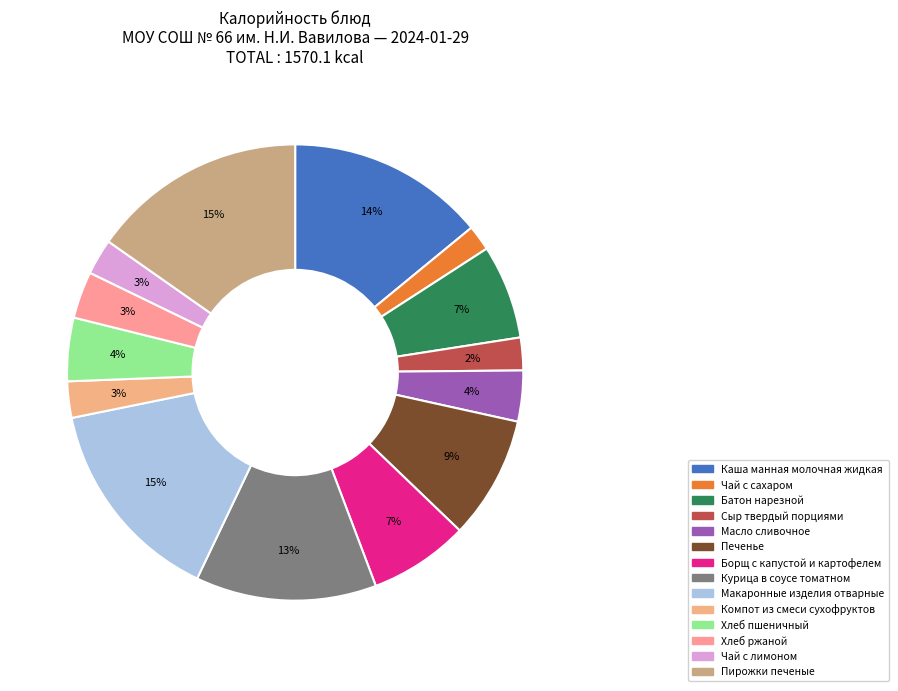

Is there a majority slice in this chart?

No